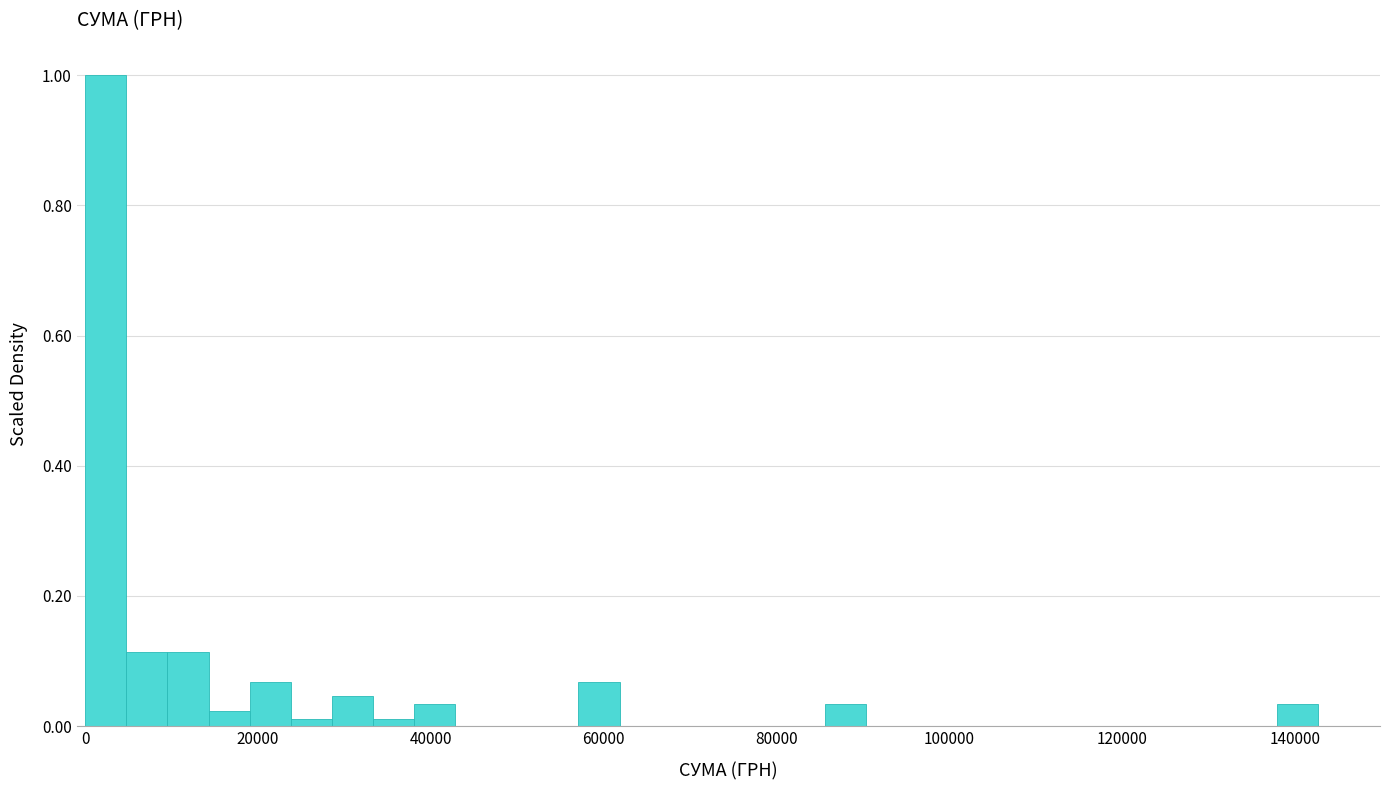

Read against the x-axis, roughly where is the centre of the tallest bar?

2000